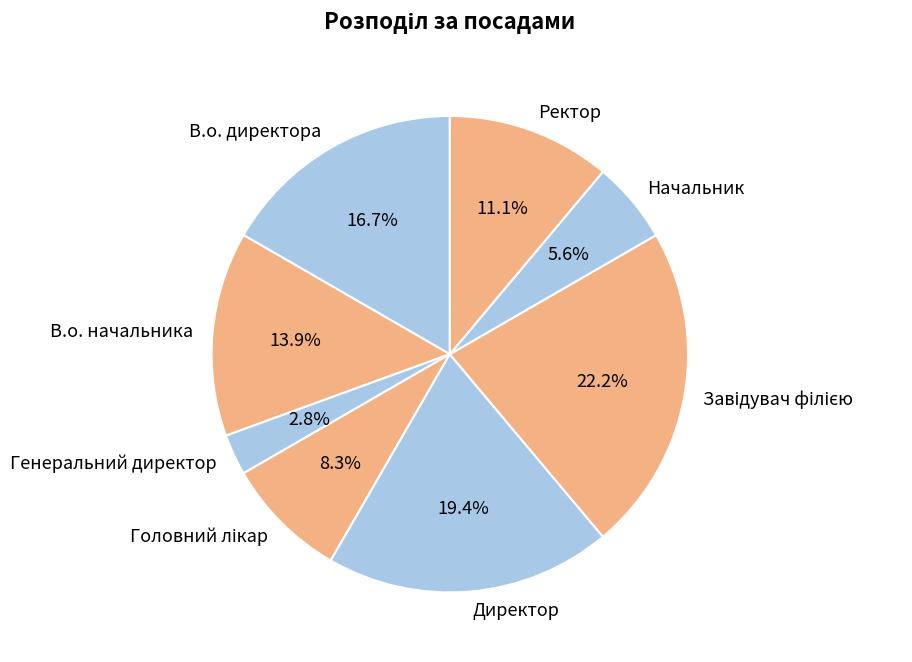

Is it true that Ректор is 11% of the pie?

True